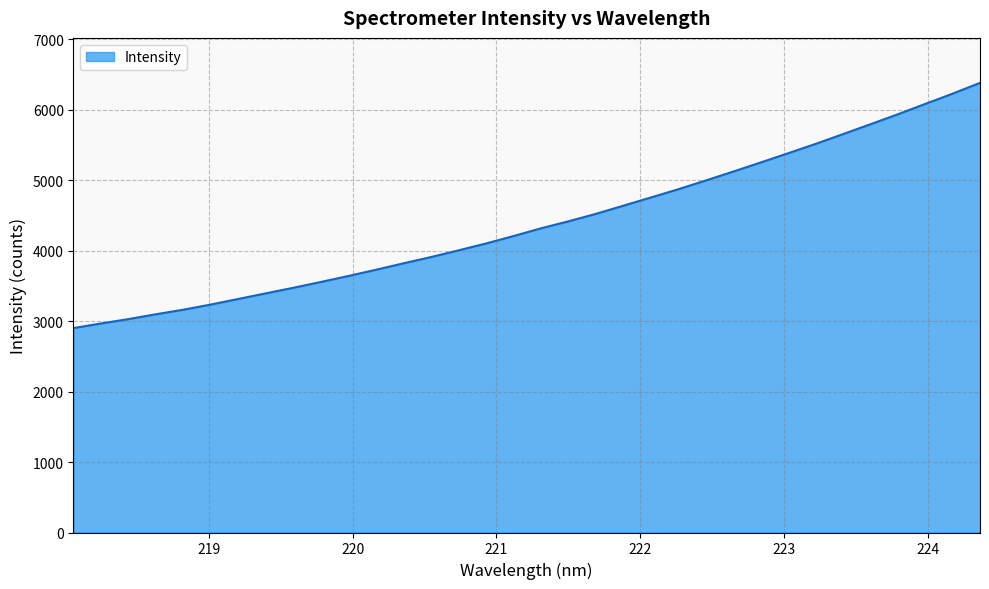

What is the greatest value displayed?

6380.6